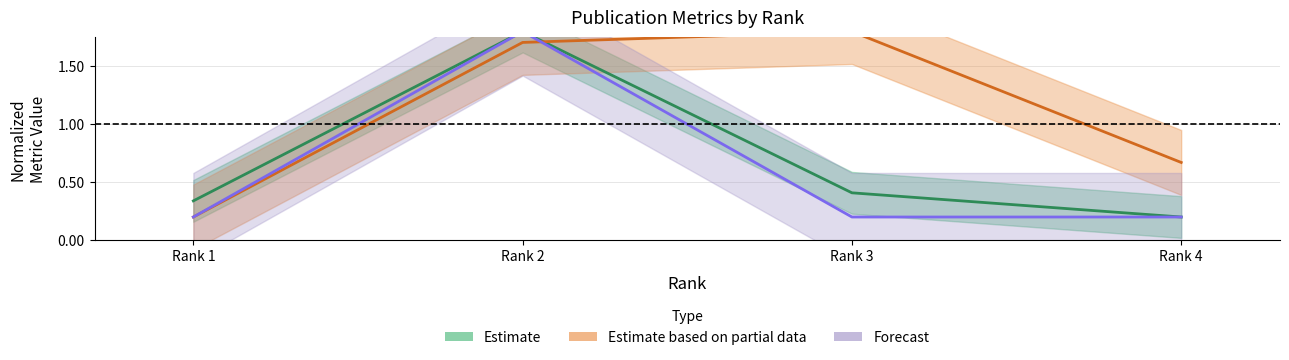

How many distinct data groups are displayed?

3